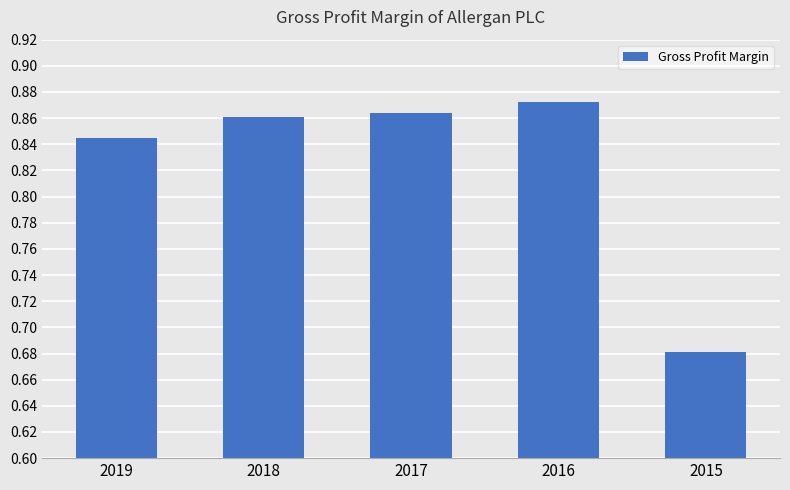

The chart shows a value of 0.3 at 2015. True or false?

False